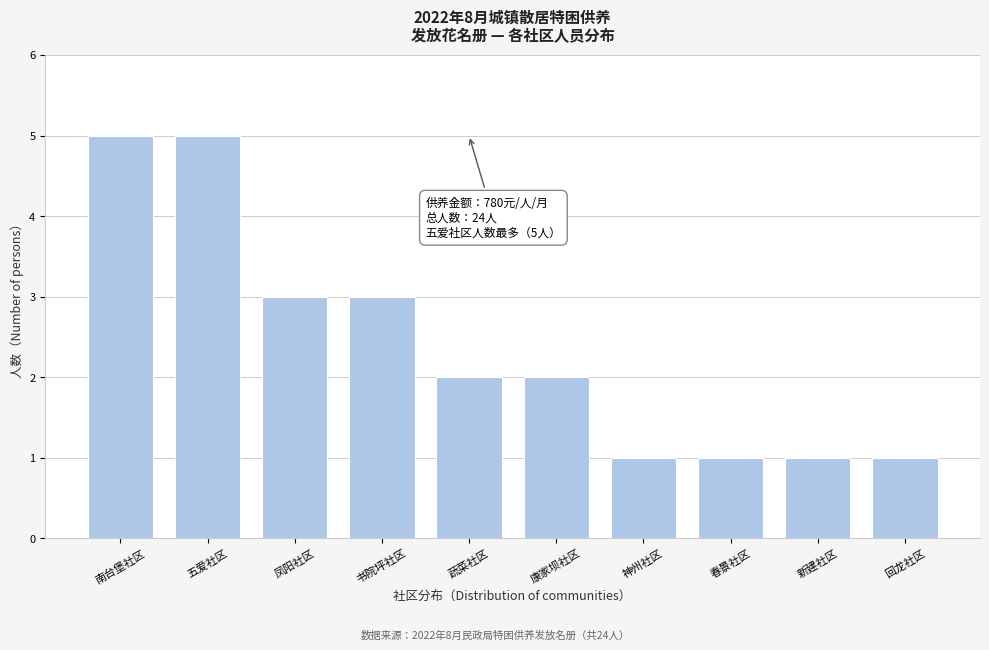

Reading right to left, list all the values displayed in this chart.

回龙社区=1	新建社区=1	春景社区=1	神州社区=1	康家坝社区=2	蔬菜社区=2	书院坪社区=3	凤阳社区=3	五爱社区=5	南台堡社区=5